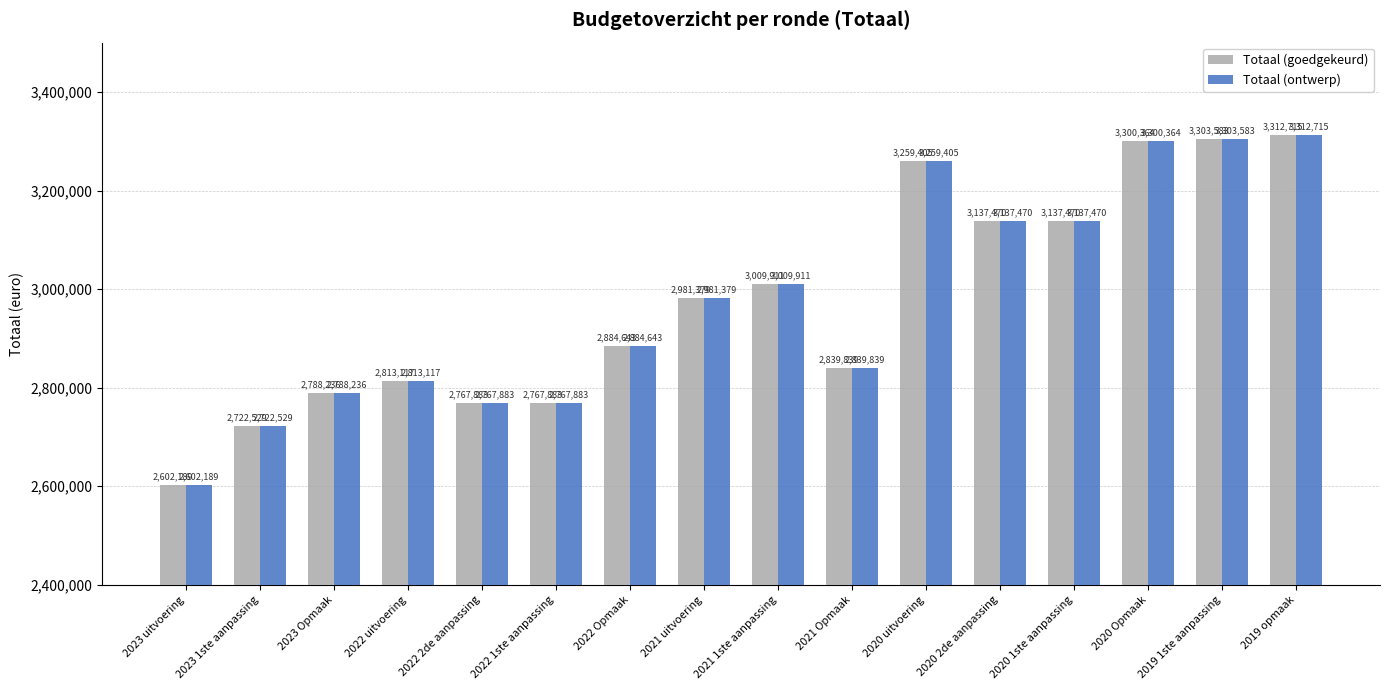

What is the label of the 7th bar from the right?

2021 Opmaak